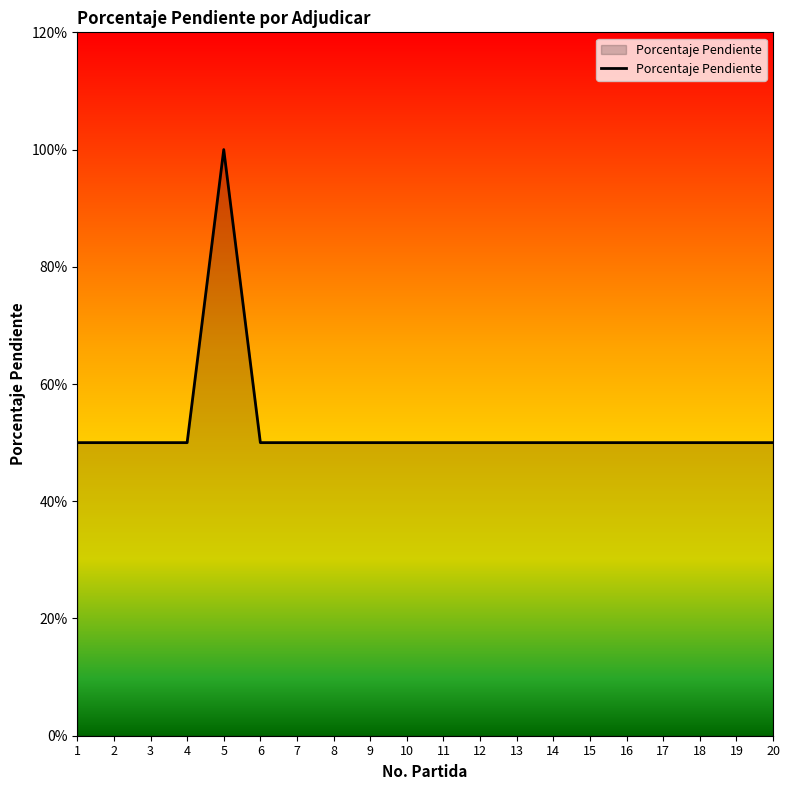

What is the average value?

0.5